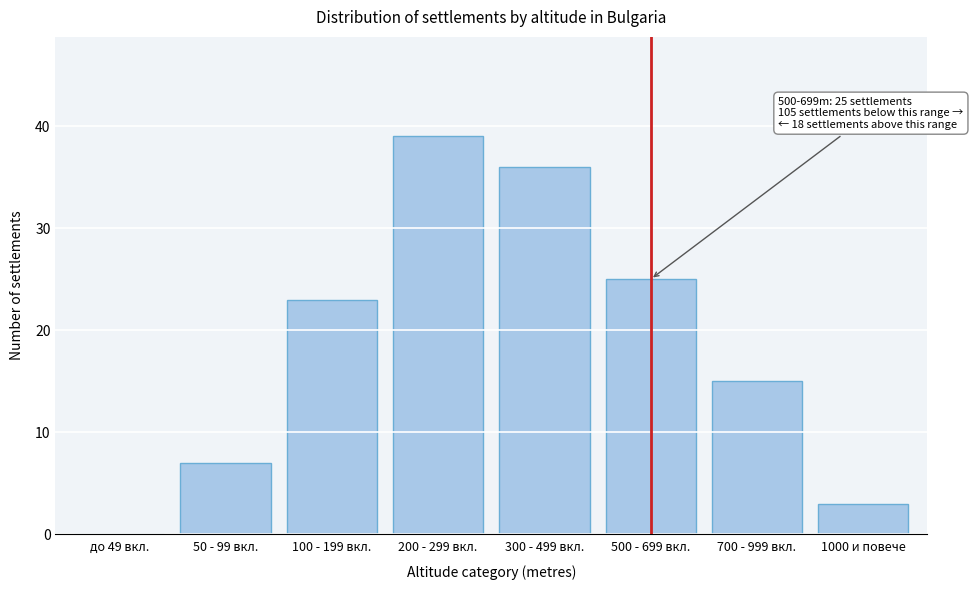

Reading left to right, list all the values displayed in this chart.

до 49 вкл.=0	50 - 99 вкл.=7	100 - 199 вкл.=23	200 - 299 вкл.=39	300 - 499 вкл.=36	500 - 699 вкл.=25	700 - 999 вкл.=15	1000 и повече=3